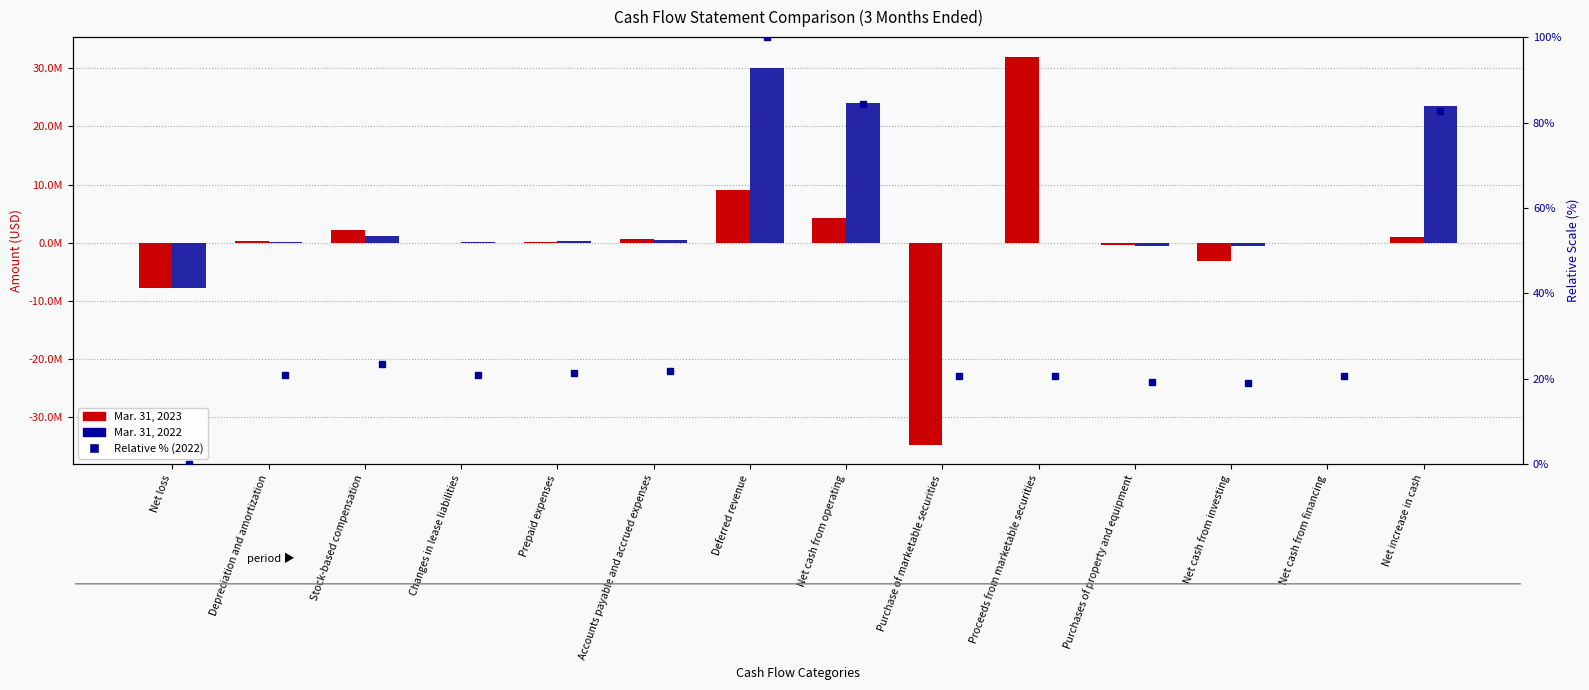

Which has a higher value, Net cash from financing or Net cash from operating?

Net cash from operating